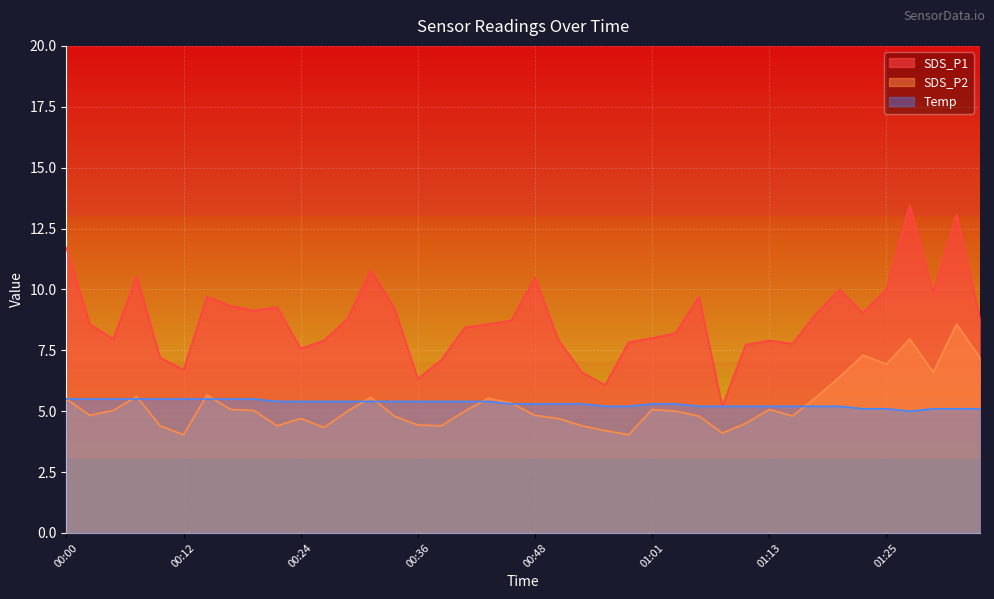

Where is the first local minimum for SDS_P2?

00:02